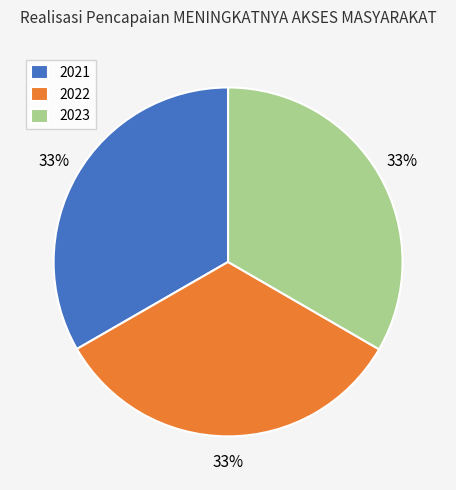

How many slices are in this pie chart?

3